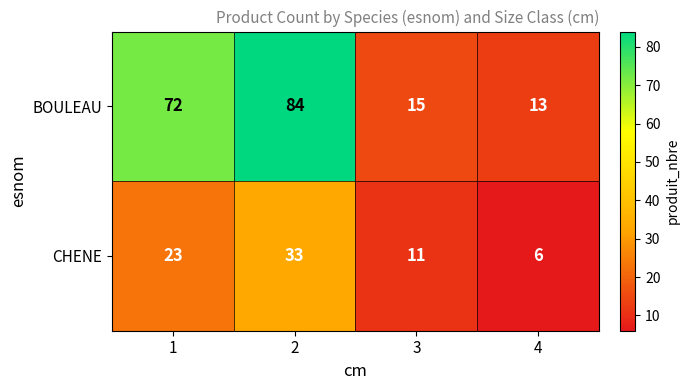

What is the highest value of the CHENE series?

33